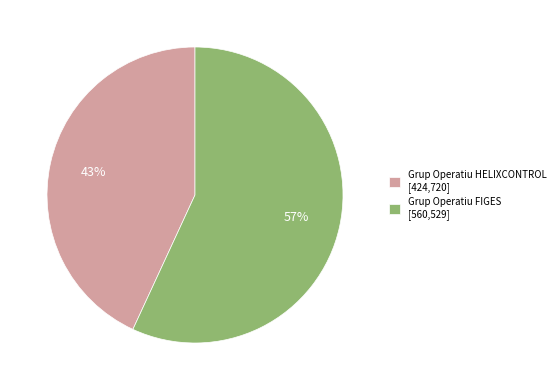

The Grup Operatiu FIGES slice represents 57% of the pie. True or false?

True